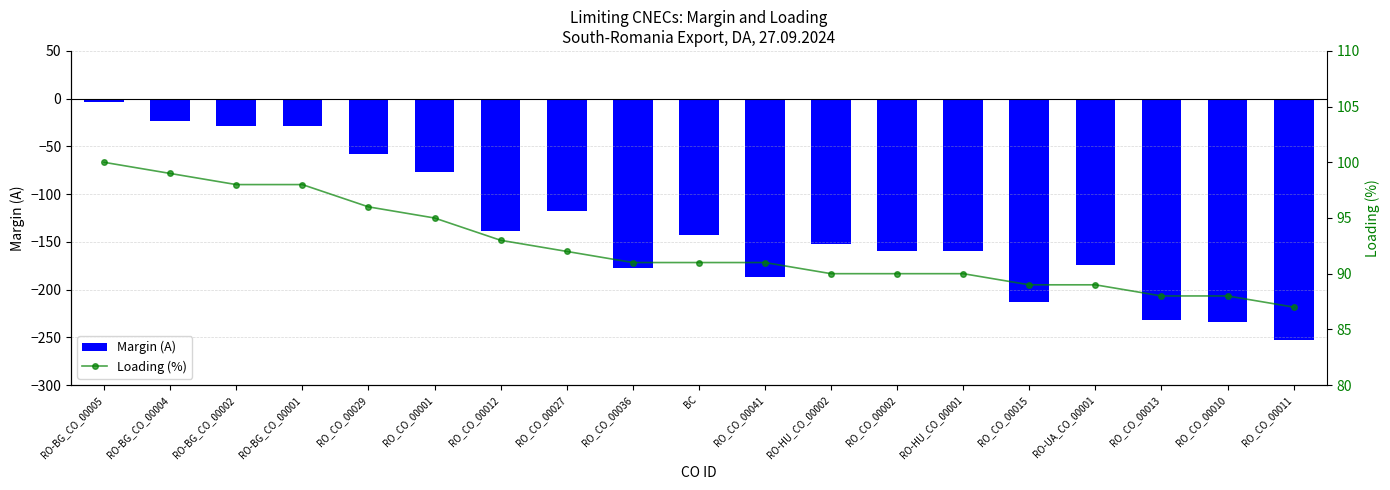

Rank the series by their average value, from highest to lowest.

Loading (%), Margin (A)